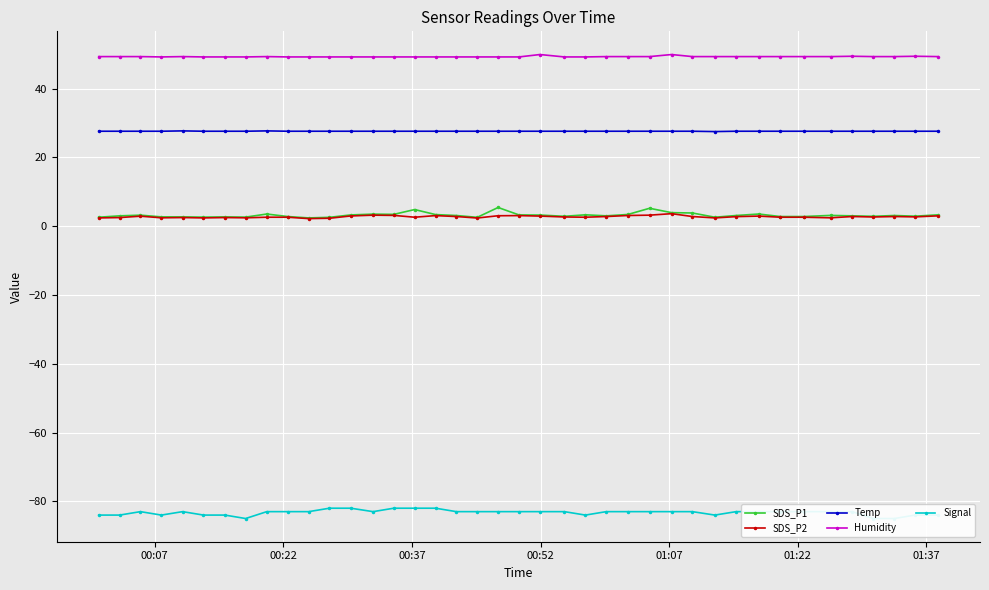

List the series in order of their peak value, lowest first.

Signal, SDS_P2, SDS_P1, Temp, Humidity